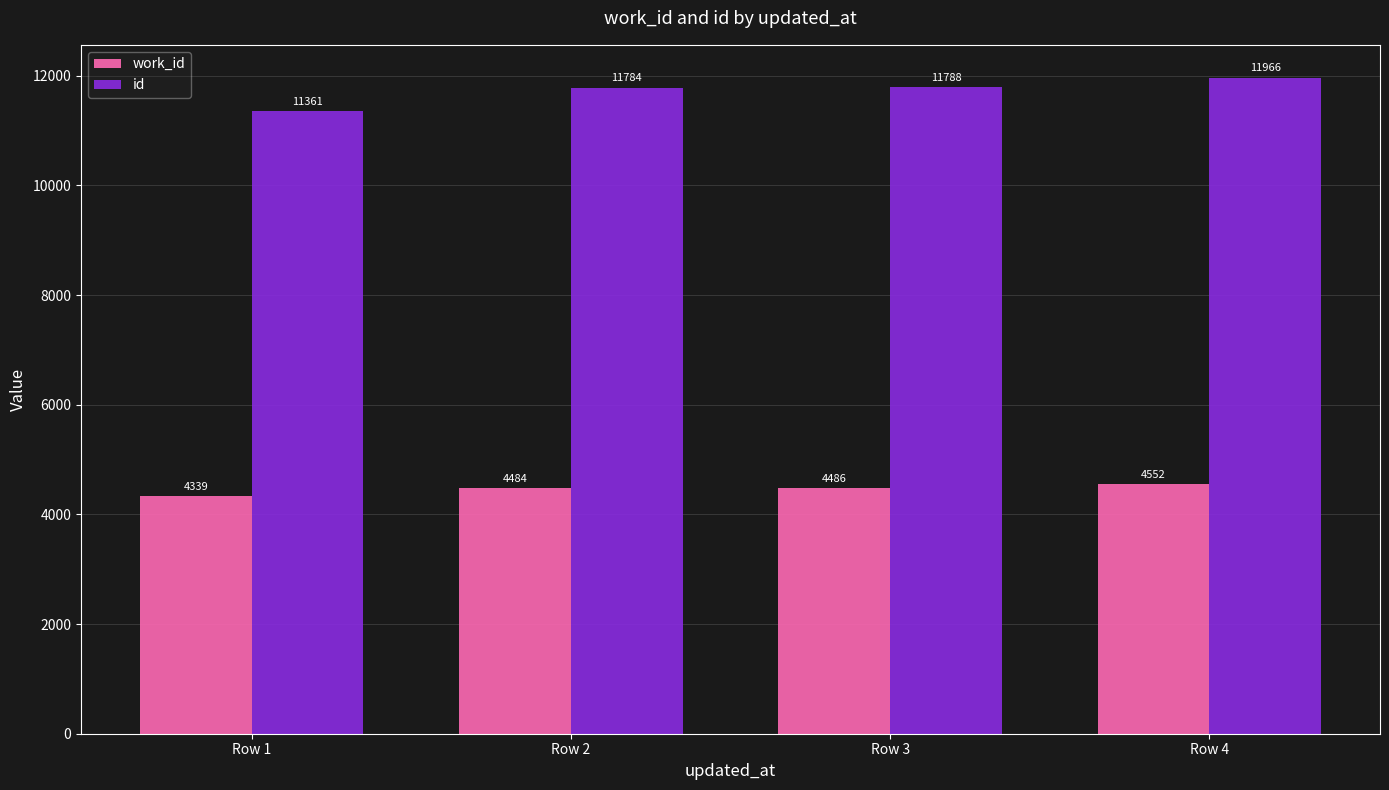

What is the value of the id bar at the 3rd from the left?

11788